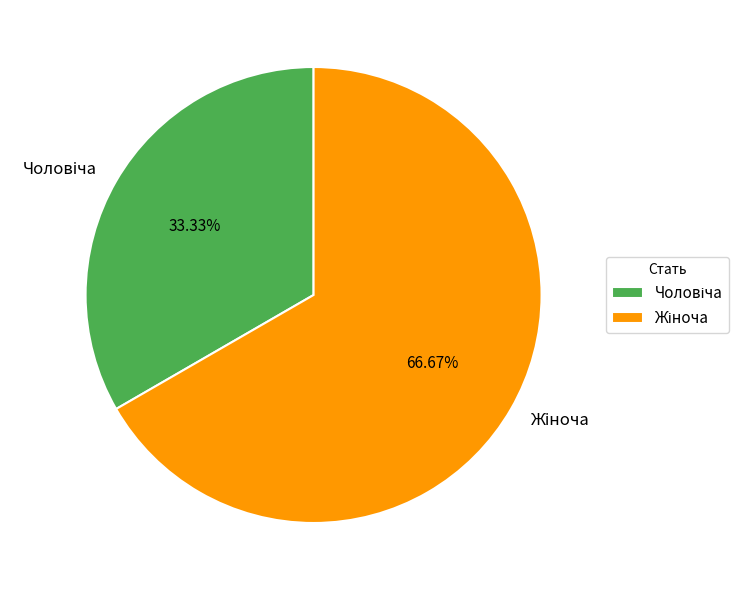

Does any single category account for the majority?

Yes